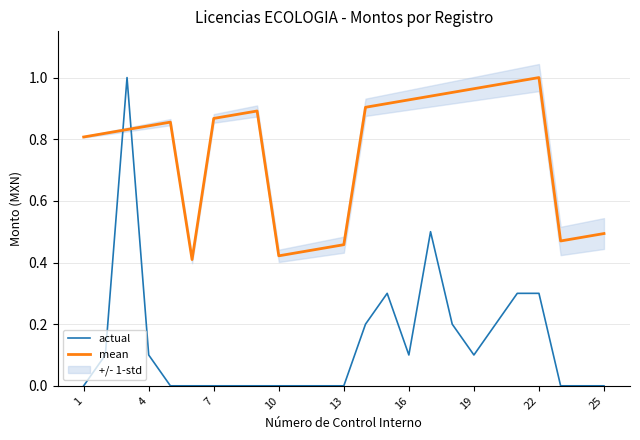

The value of actual at 22 is 0.3. True or false?

True